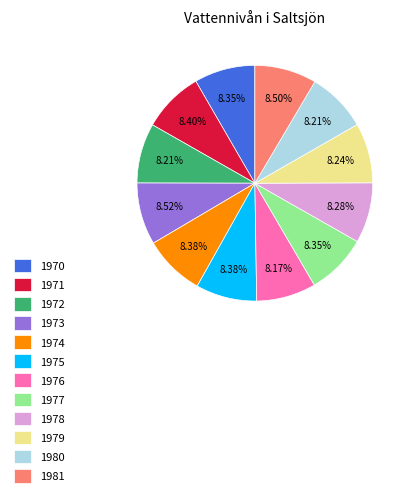

To the nearest percent, what portion does 1970 represent?

8%